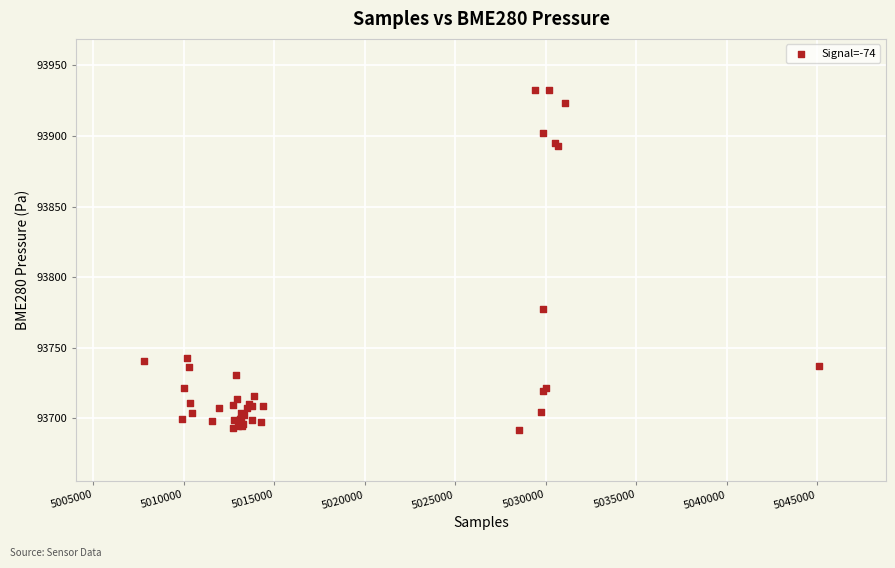

What Y value in the scatter plot is closest to 93812?

93777.3